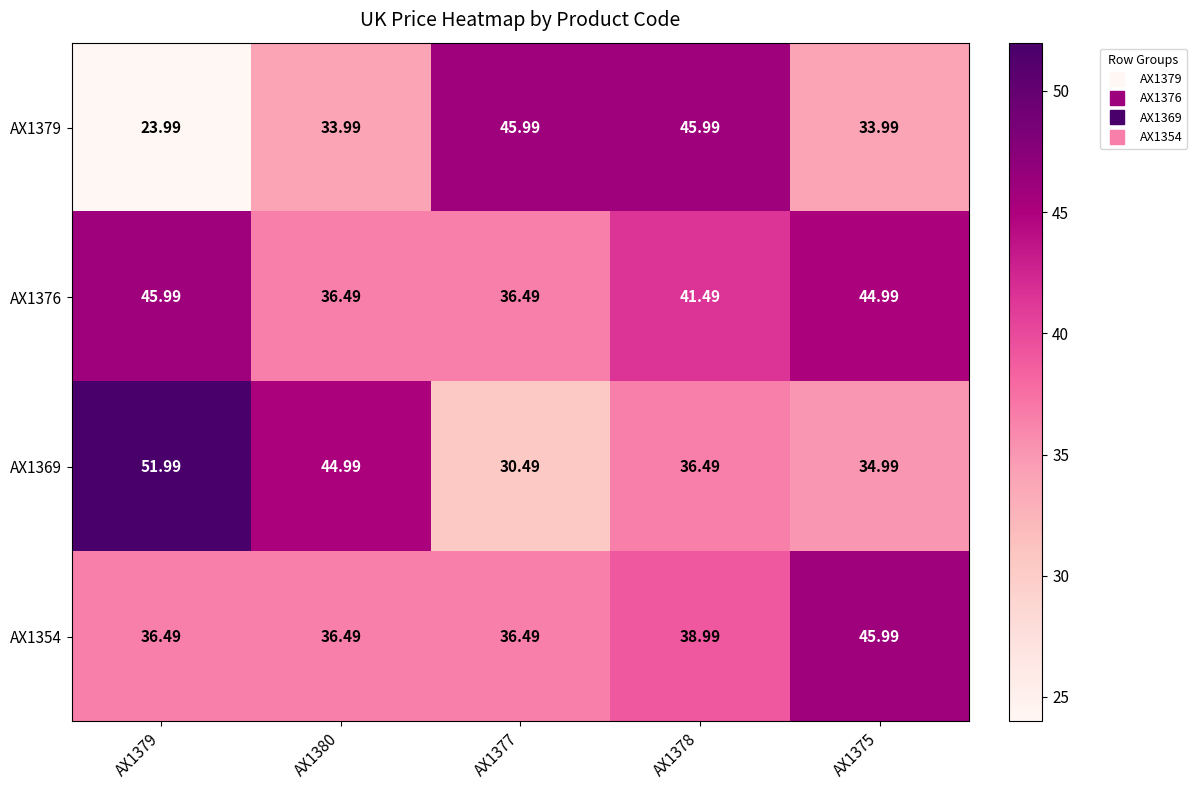

How many categories are shown in the chart?

5